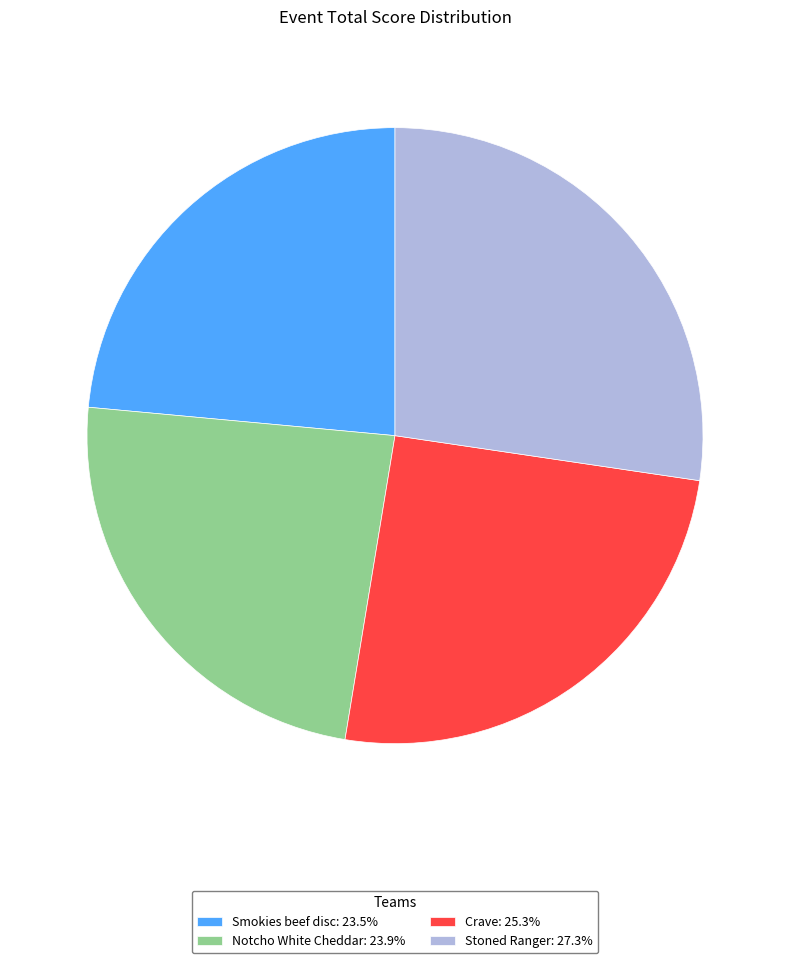

Does Smokies beef disc represent more than half of the total?

No